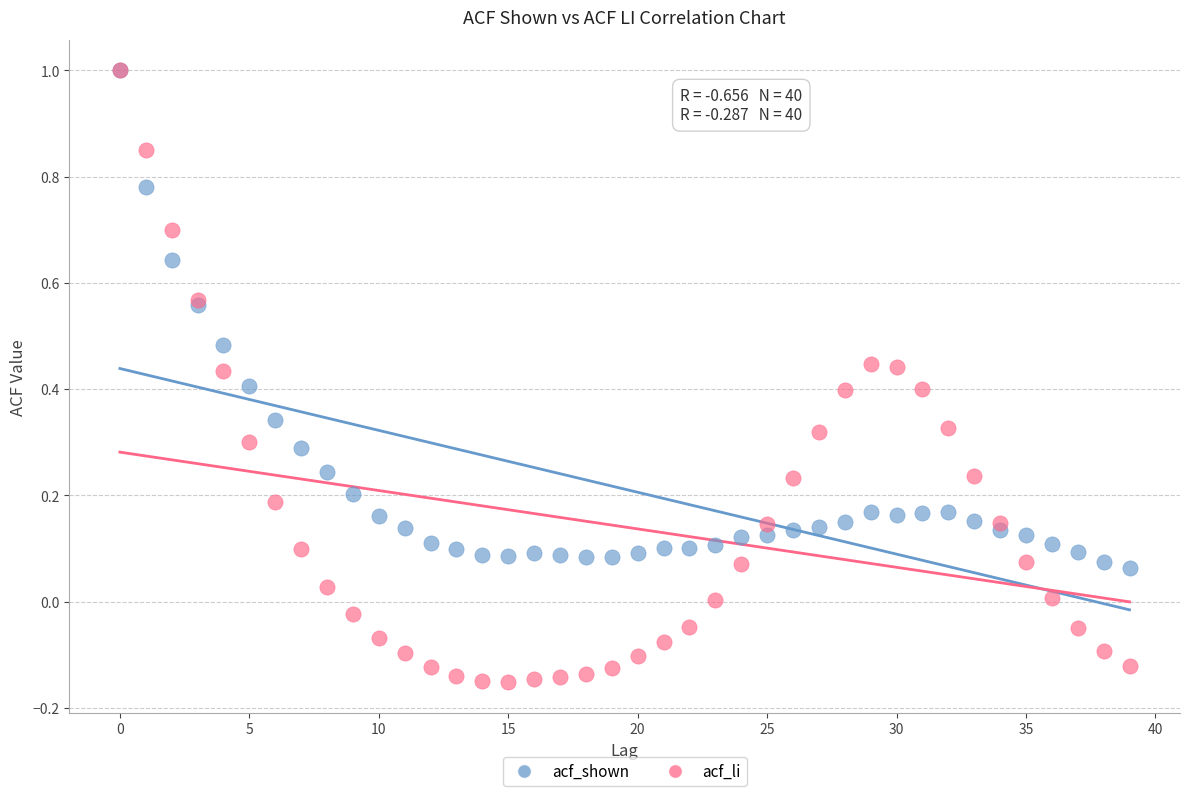

Which series has the widest spread of Y values?

acf_li